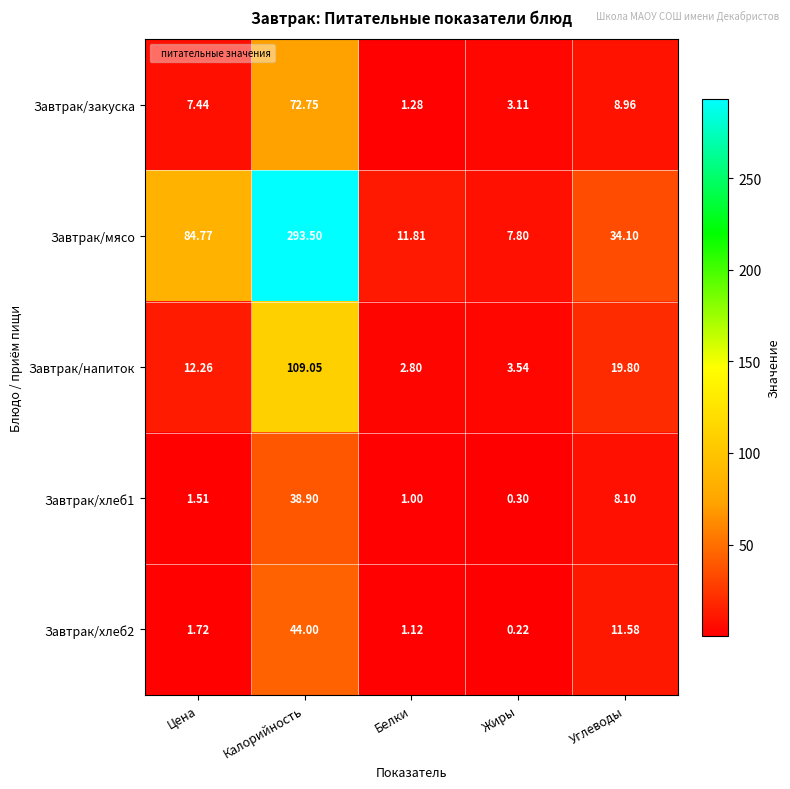

At which category is the sum across all series the highest?

Калорийность